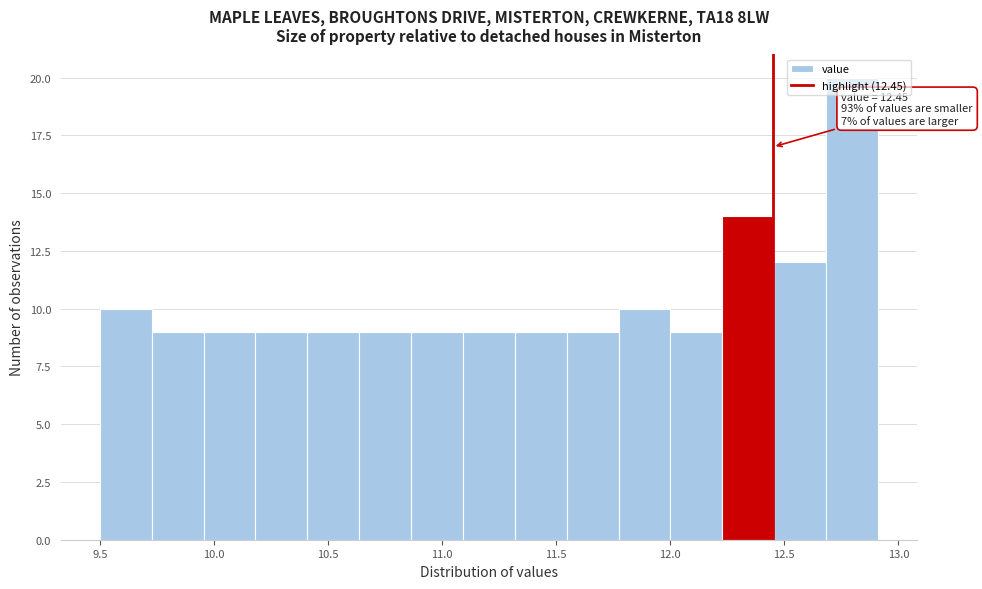

Over which range of the x-axis is the bar tallest?

12.70 to 12.90